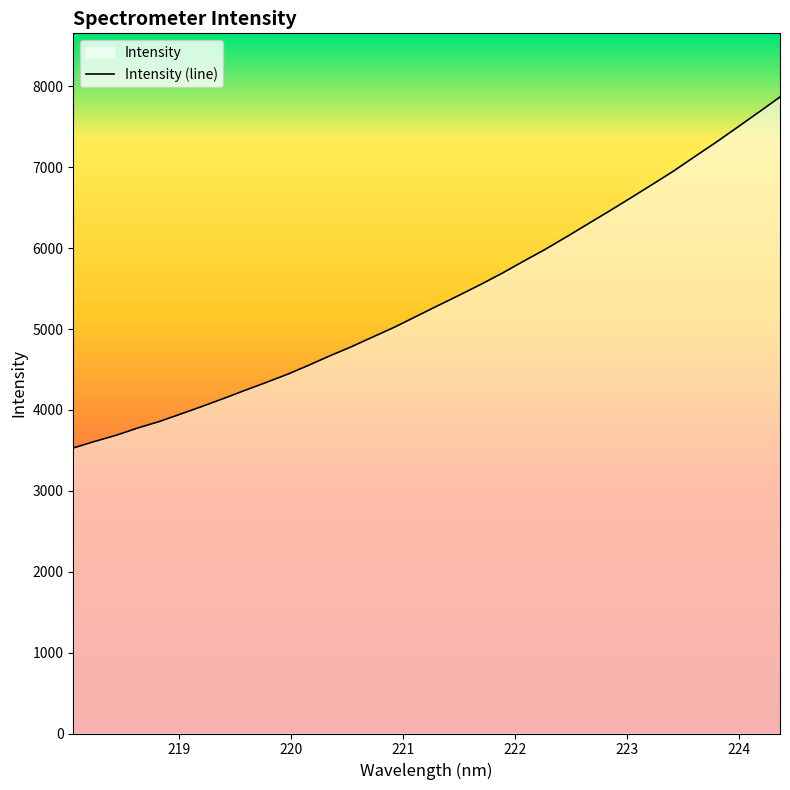

What is the difference between the maximum and minimum values?

4339.8